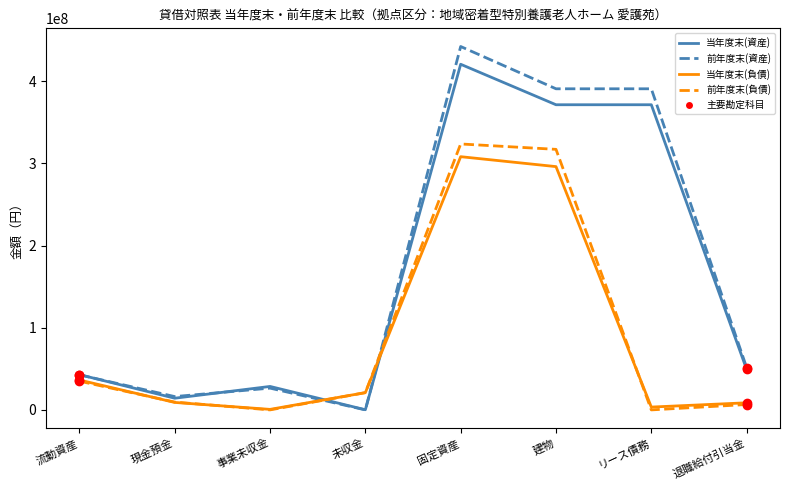

After their last crossing, which series has the higher values: 前年度末(負債) or 前年度末(資産)?

前年度末(資産)